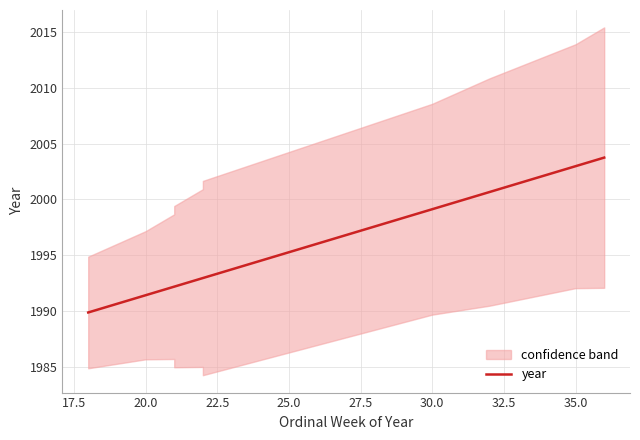

Reading left to right, list all the values displayed in this chart.

1989.9	1991.4	1992.2	1992.2	1992.9	1992.9	1999.1	2000.7	2003.0	2003.7